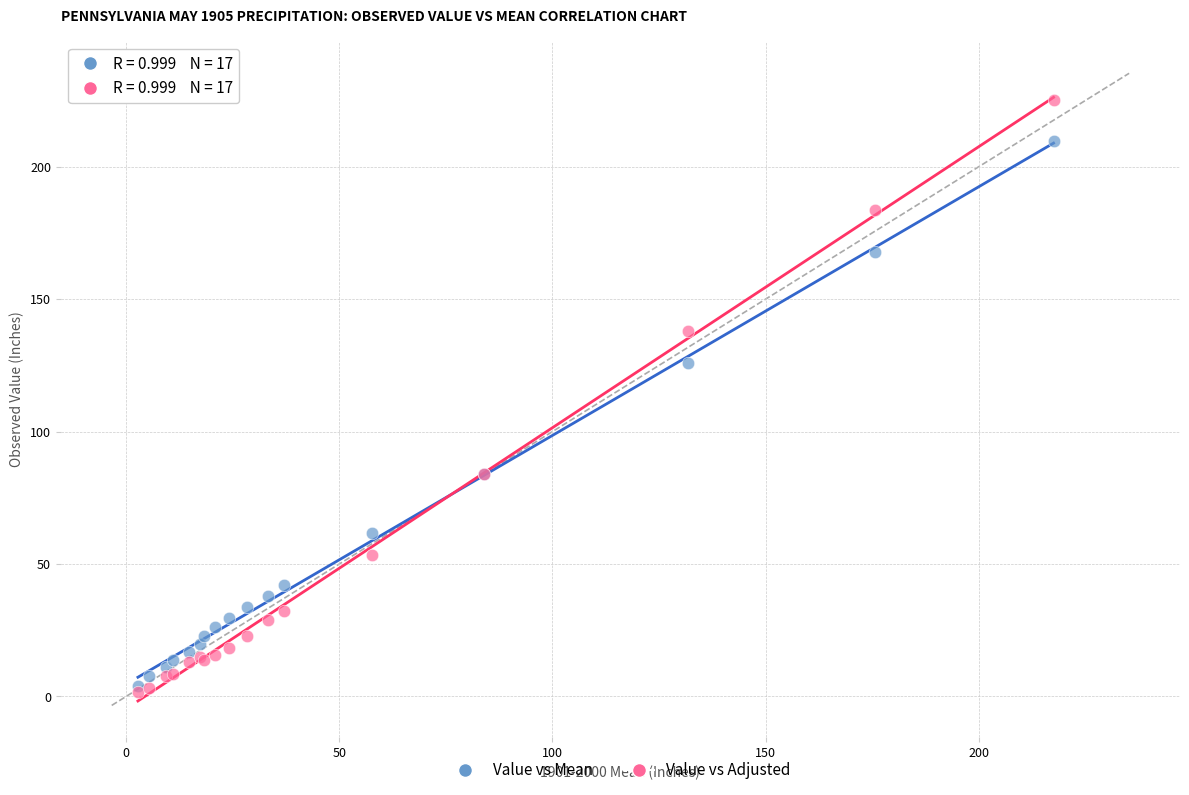

In the Value vs Adjusted series, what Y value is closest to 113?

137.8